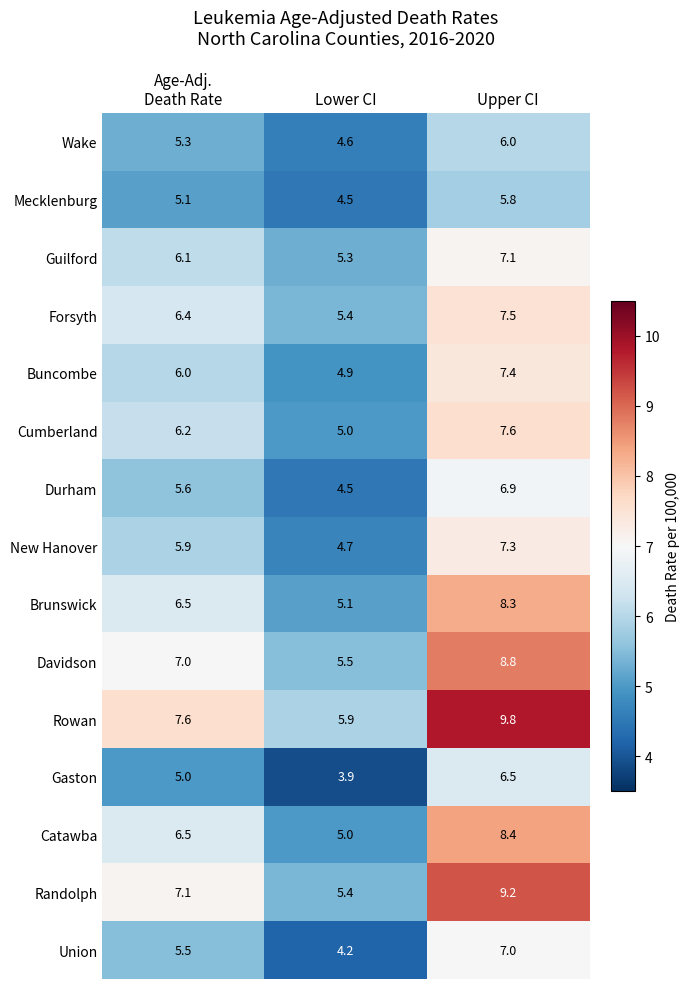

Which category has the lowest value in the Guilford series?

Lower CI